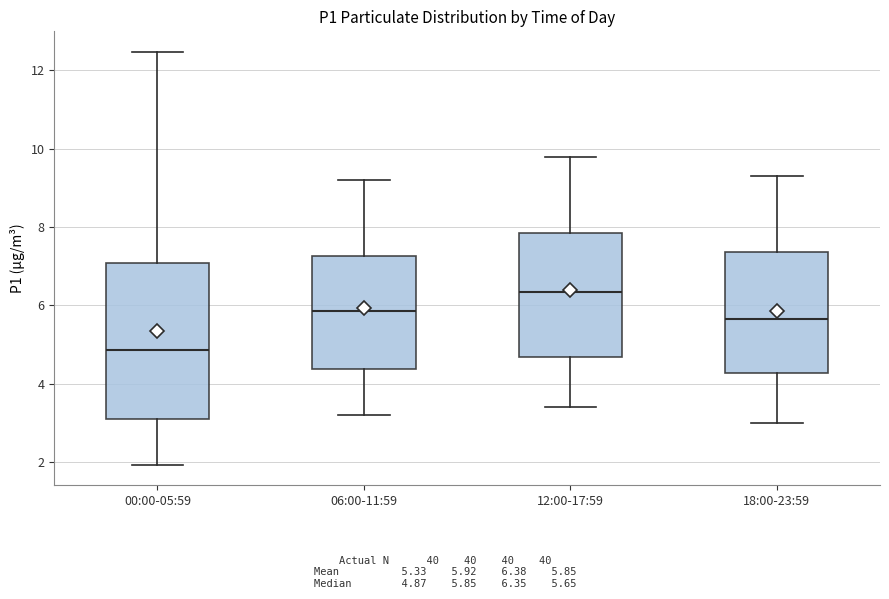

Reading left to right, transcribe this box plot: for each box, give where its median line is, the range the box spans, and where its two whiskers end, as read against the y-axis. The values are not printed on the chart, so give them approximately, as read against the axis.

00:00-05:59: median 4.8, box 3.2 to 7.0, whiskers 2.0 to 12.4
06:00-11:59: median 5.8, box 4.4 to 7.2, whiskers 3.2 to 9.2
12:00-17:59: median 6.4, box 4.6 to 7.8, whiskers 3.4 to 9.8
18:00-23:59: median 5.6, box 4.2 to 7.4, whiskers 3.0 to 9.4